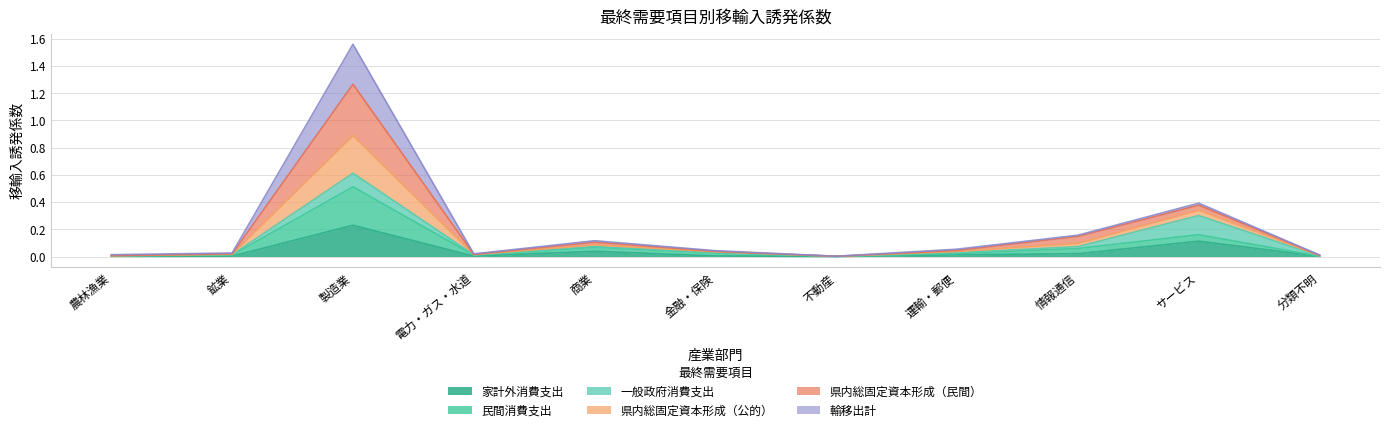

Is it true that 県内総固定資本形成（公的） equals 0.0 at 運輸・郵便?

True